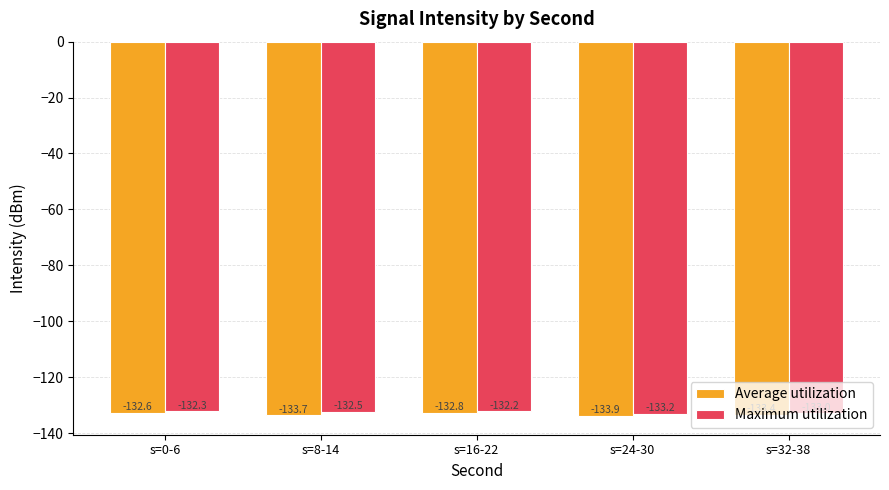

Which category has the lowest value in the Maximum utilization series?

s=24-30